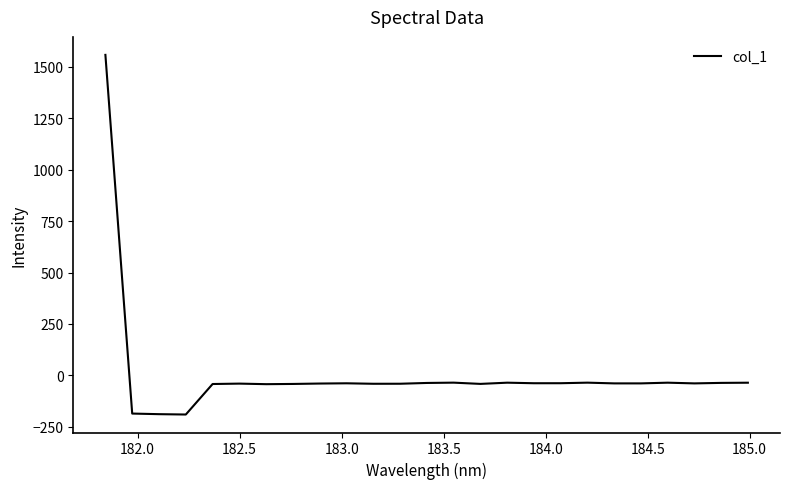

What is the minimum value shown in the chart?

-190.1